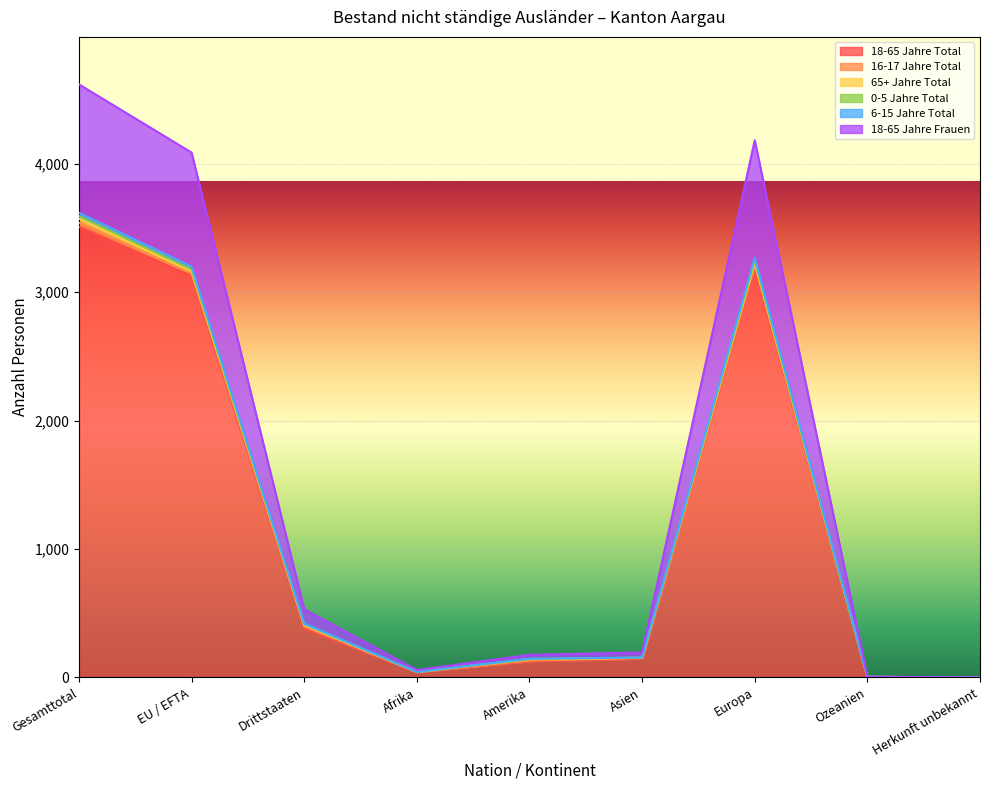

True or false: 6-15 Jahre Total has a value of 4 at Ozeanien.

True